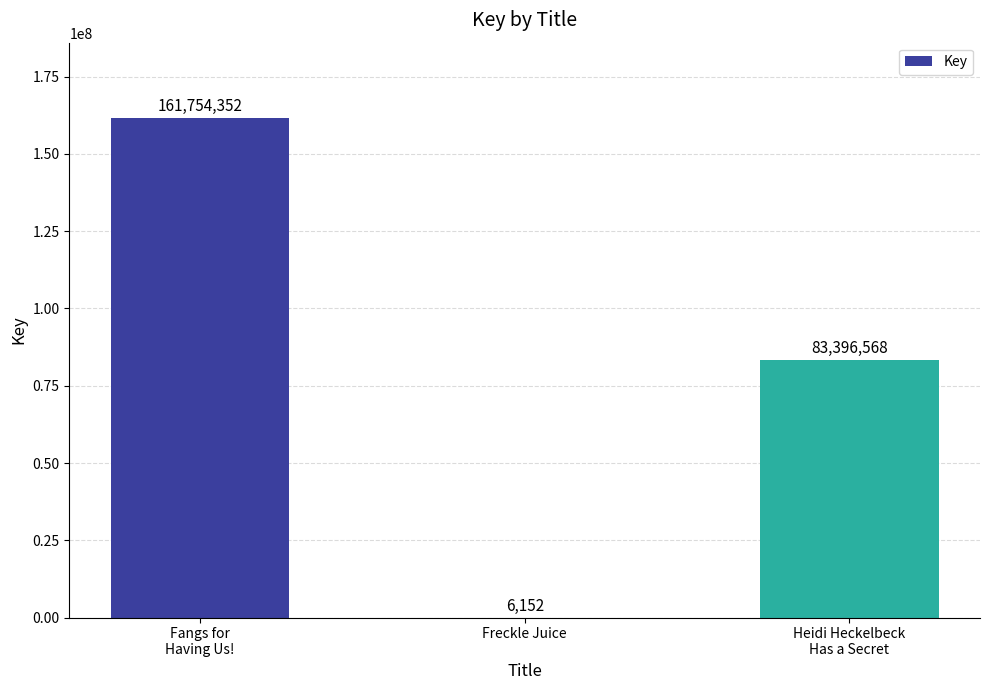

What is the change in value from Fangs for
Having Us! to Heidi Heckelbeck
Has a Secret?

-78357784